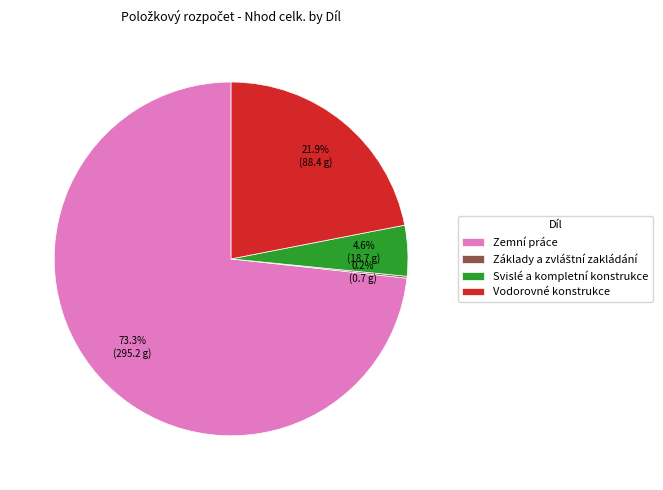

What is the ratio of the value at Vodorovné konstrukce to the value at Zemní práce?

0.3